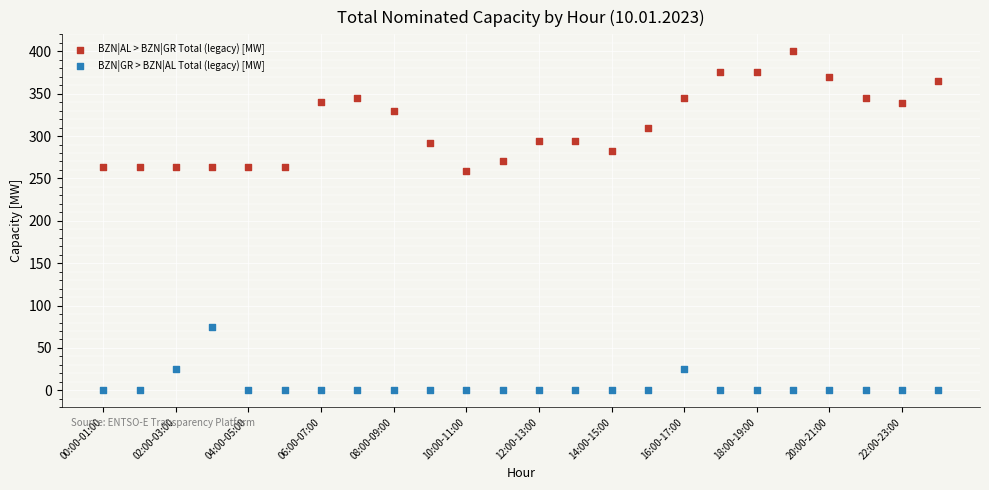

Across all data points, what is the range of Y values (max minus min)?

400